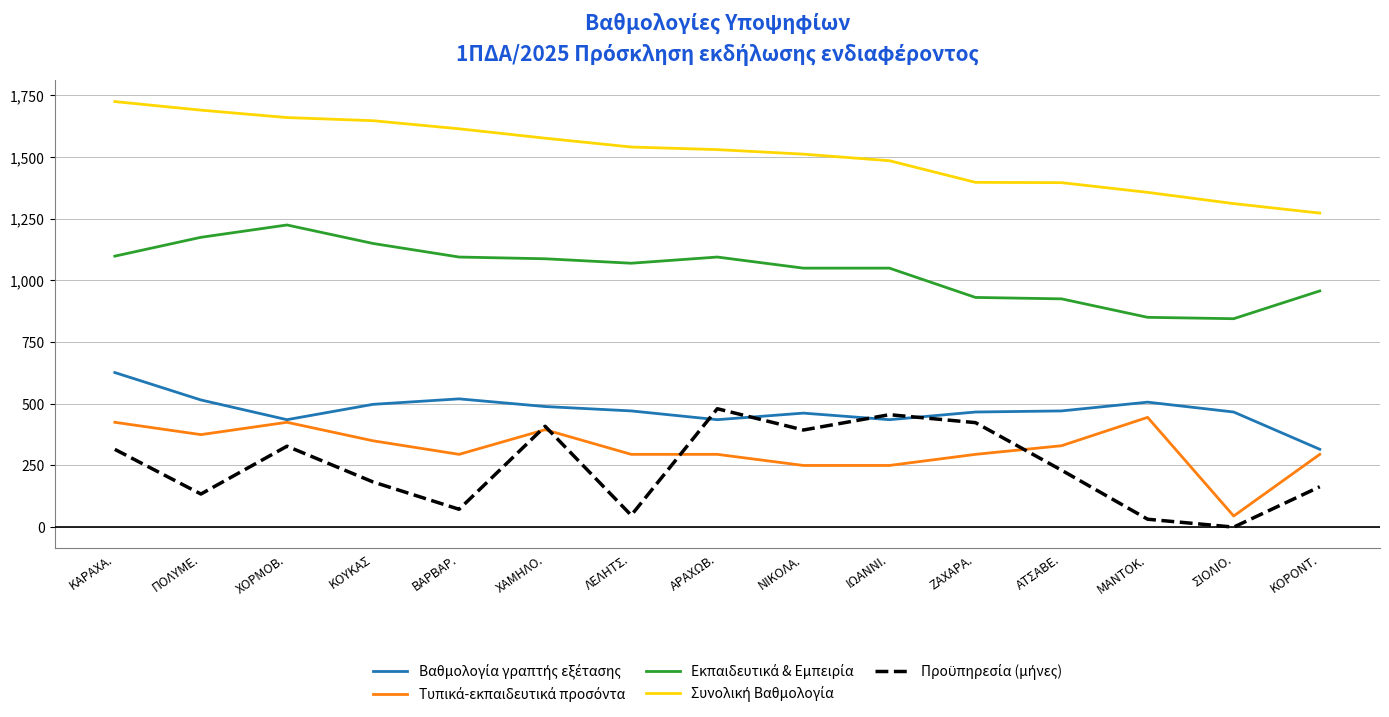

What is the maximum value shown in the chart?

1725.3